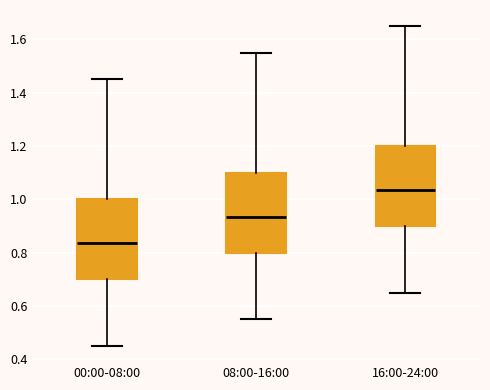

Reading left to right, transcribe this box plot: for each box, give where its median line is, the range the box spans, and where its two whiskers end, as read against the y-axis. The values are not printed on the chart, so give them approximately, as read against the axis.

00:00-08:00: median 0.84, box 0.70 to 1.00, whiskers 0.46 to 1.46
08:00-16:00: median 0.94, box 0.80 to 1.10, whiskers 0.56 to 1.56
16:00-24:00: median 1.04, box 0.90 to 1.20, whiskers 0.66 to 1.66